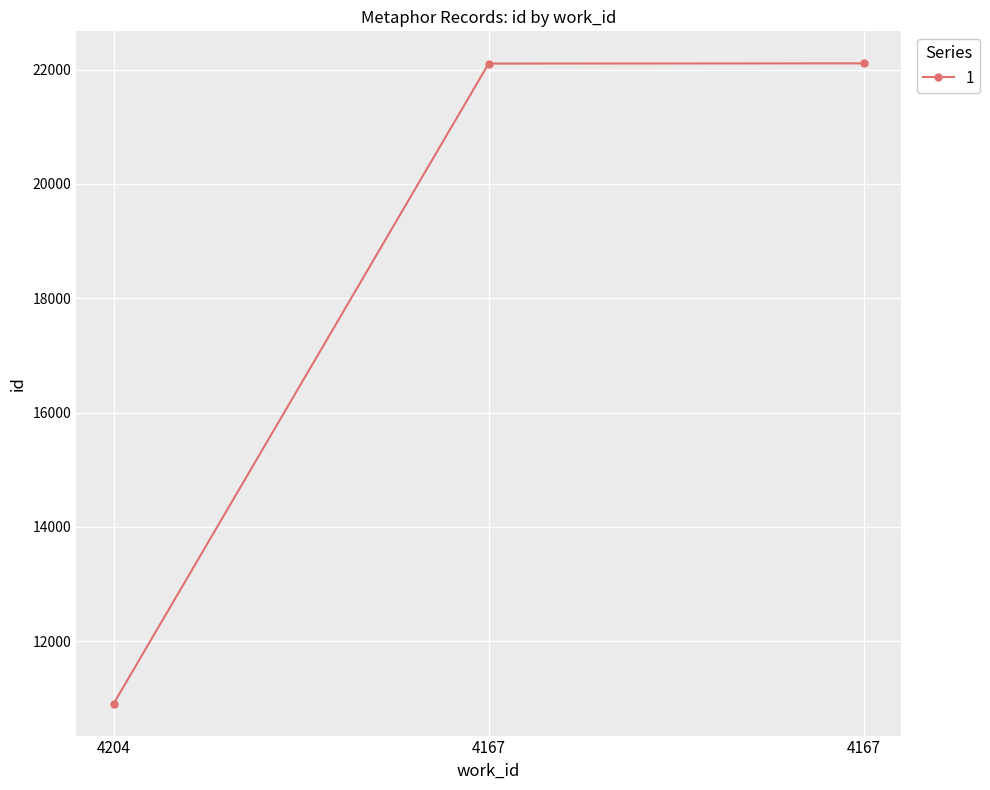

How many values are below 22106?

1